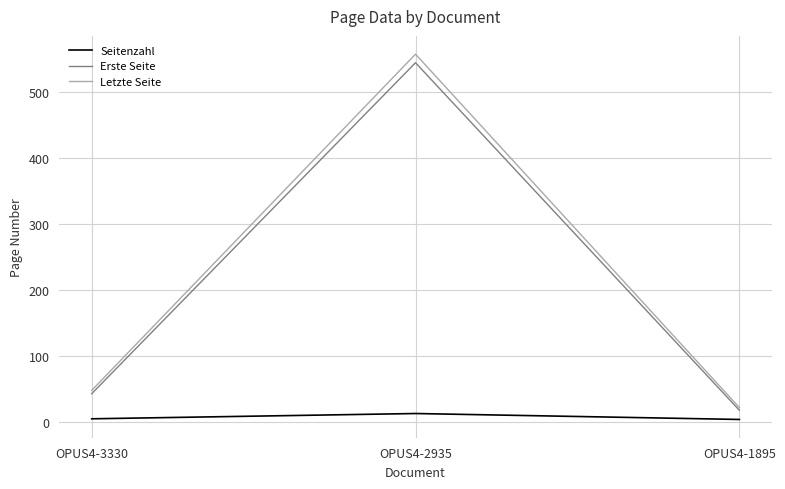

Which series has the widest spread of values?

Letzte Seite